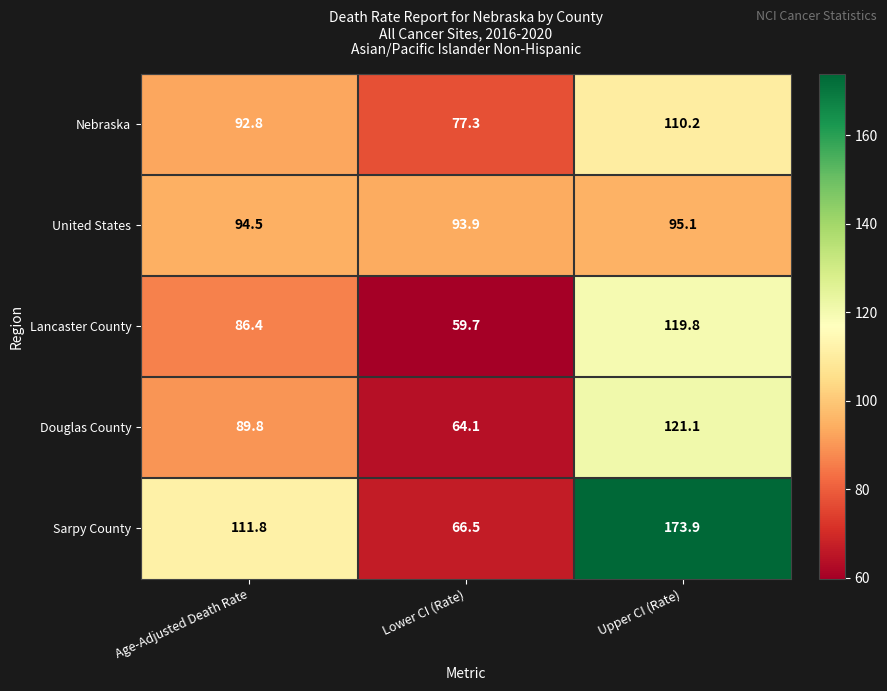

What is the difference between the maximum and minimum values in the Nebraska series?

32.9